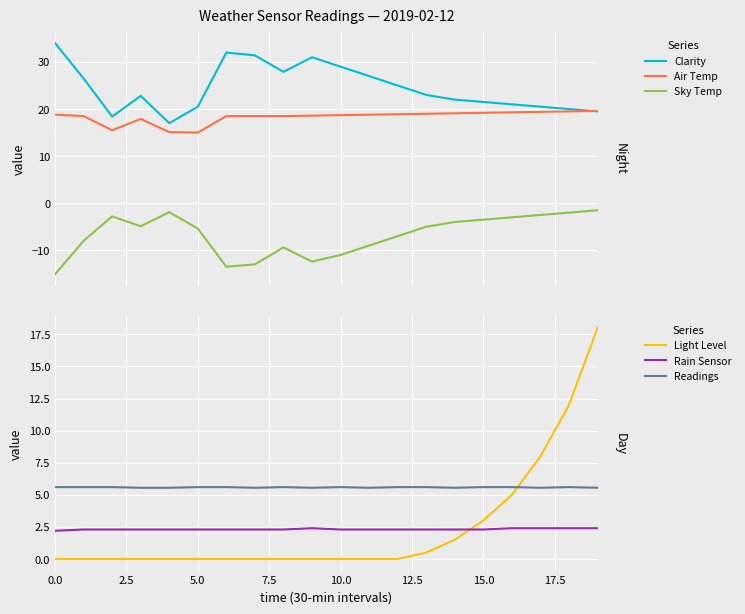

What is the average value of the Readings series?

5.6